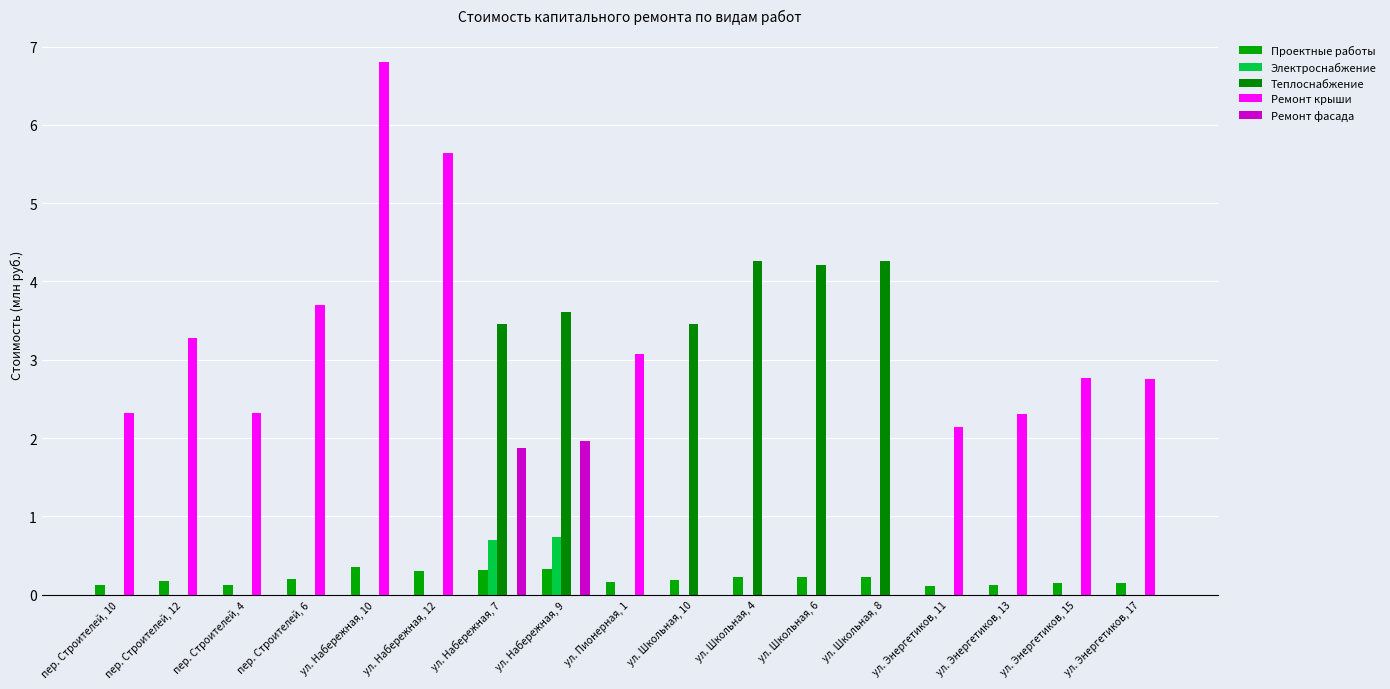

What is the label of the 16th bar from the right?

пер. Строителей, 12